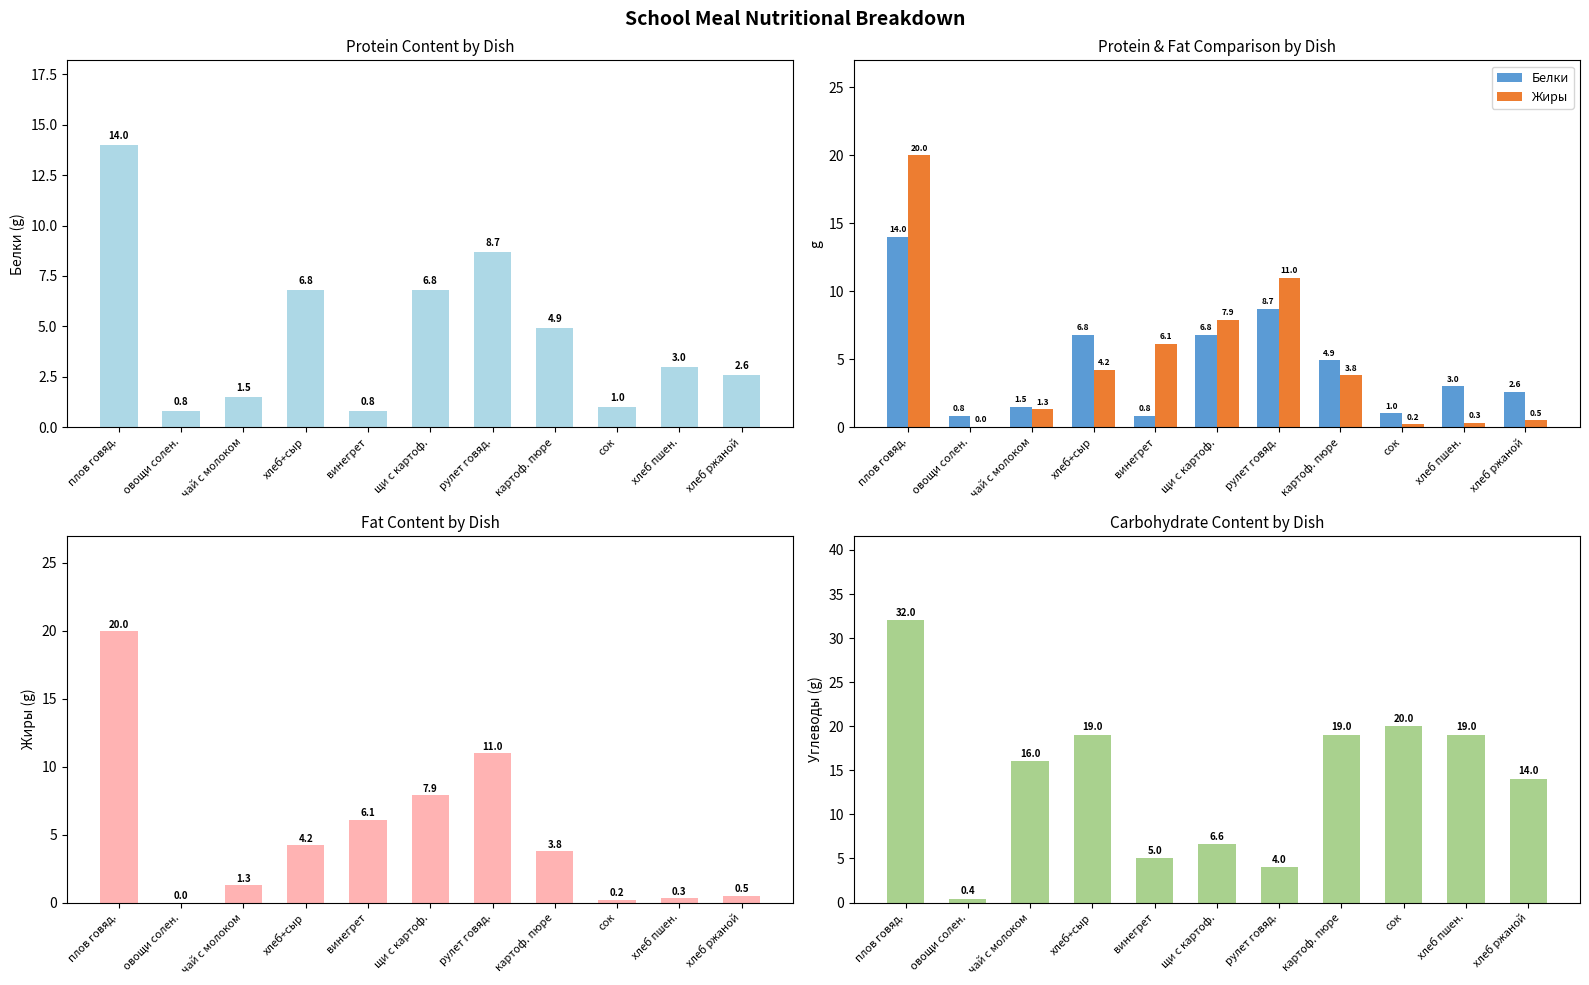

What is the difference between the maximum and minimum values in the Белки series?

13.2